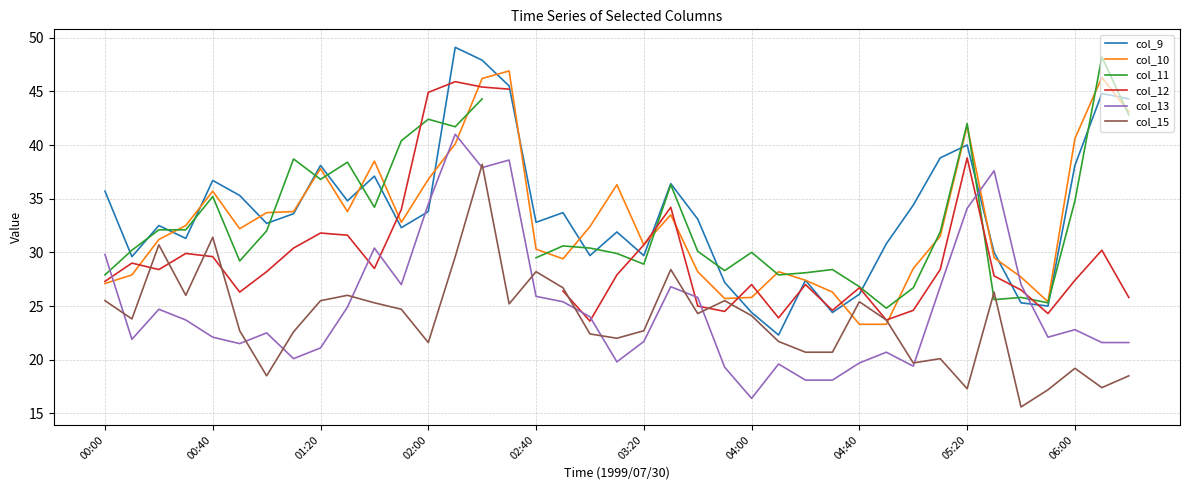

What is the difference between the second highest and second lowest values in the col_13 series?

20.5